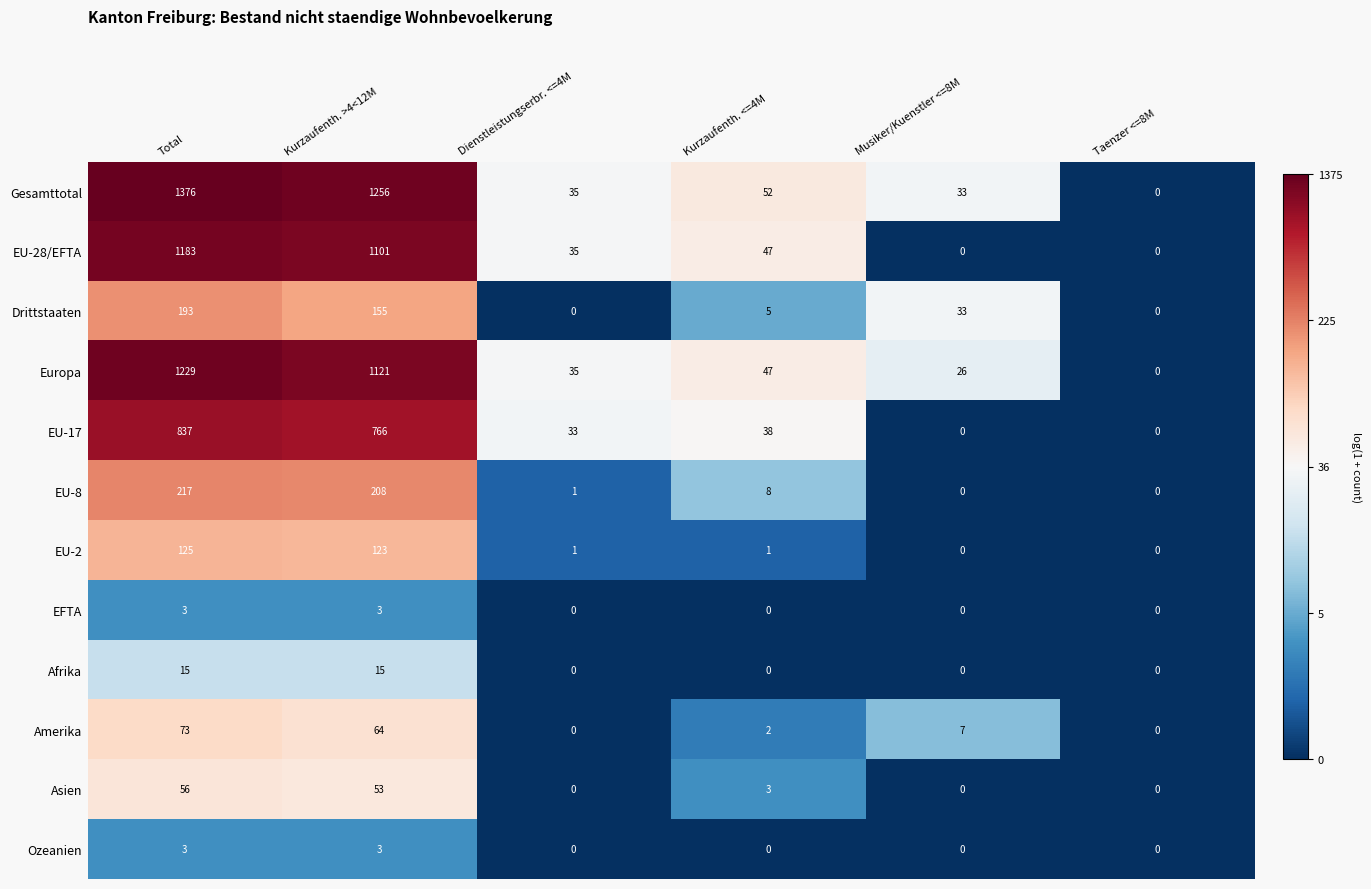

What is the highest value of the Afrika series?

15